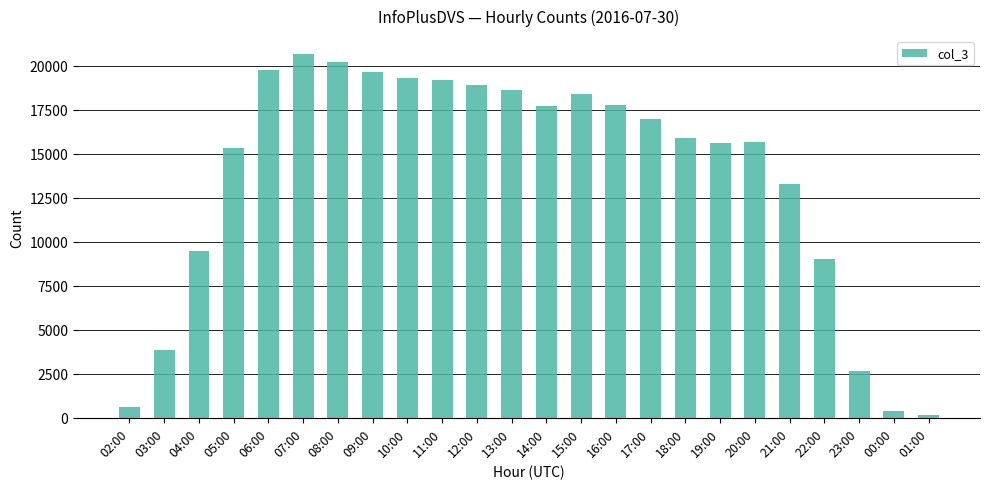

What is the sum of all values?

328856